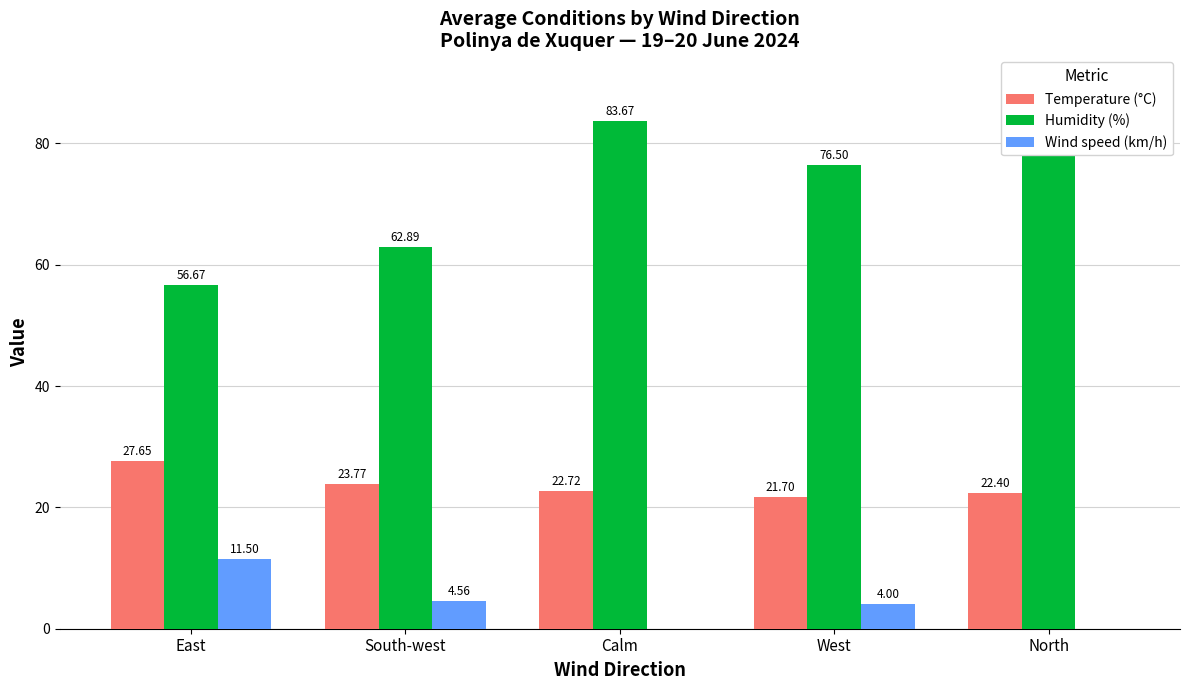

Reading left to right, what are all the values shown in this chart?

Temperature (°C): East=27.6	South-west=23.8	Calm=22.7	West=21.7	North=22.4
Humidity (%): East=56.7	South-west=62.9	Calm=83.7	West=76.5	North=90.0
Wind speed (km/h): East=11.5	South-west=4.6	Calm=0.0	West=4.0	North=0.0